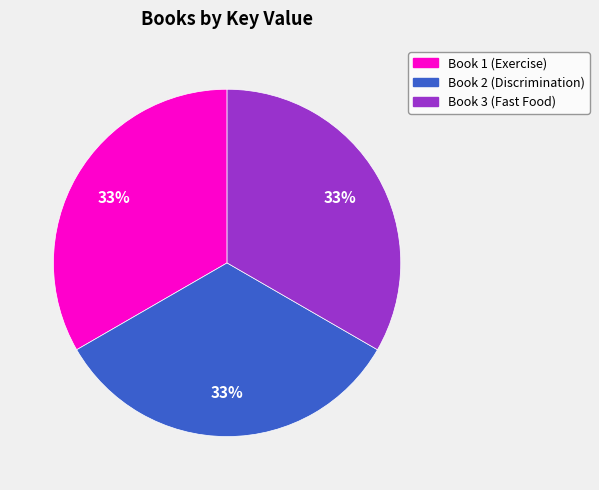

To the nearest percent, what is the average slice percentage?

33%